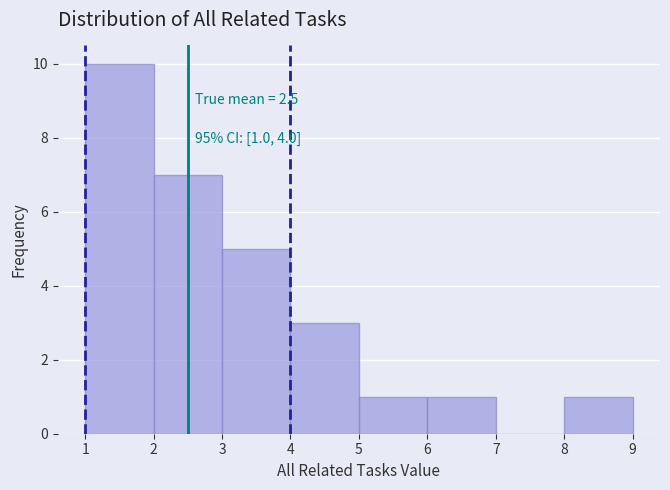

Which range on the x-axis has the tallest bar?

1 to 2